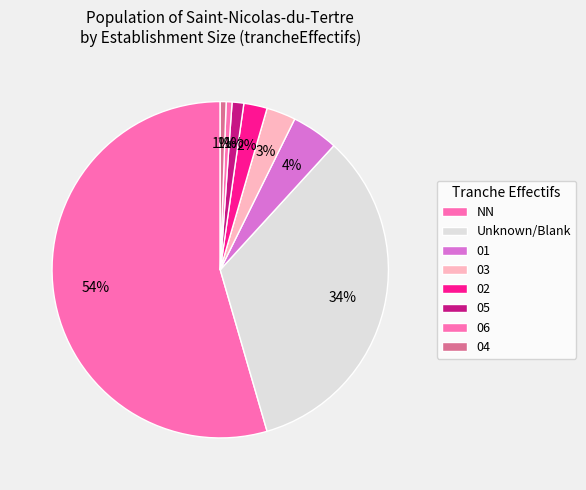

Count the number of slices in the pie.

8